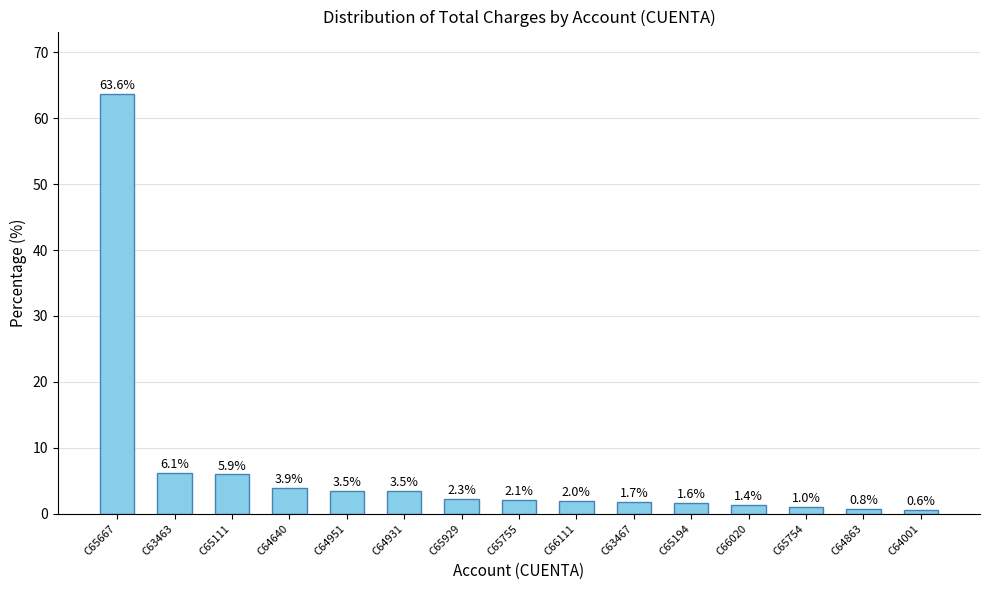

What is the maximum value shown in the chart?

63.6